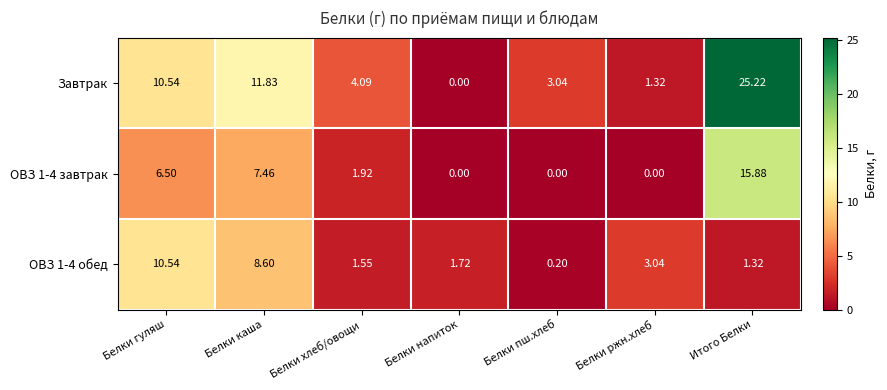

Which category has the highest value in the ОВЗ 1-4 обед series?

Белки гуляш